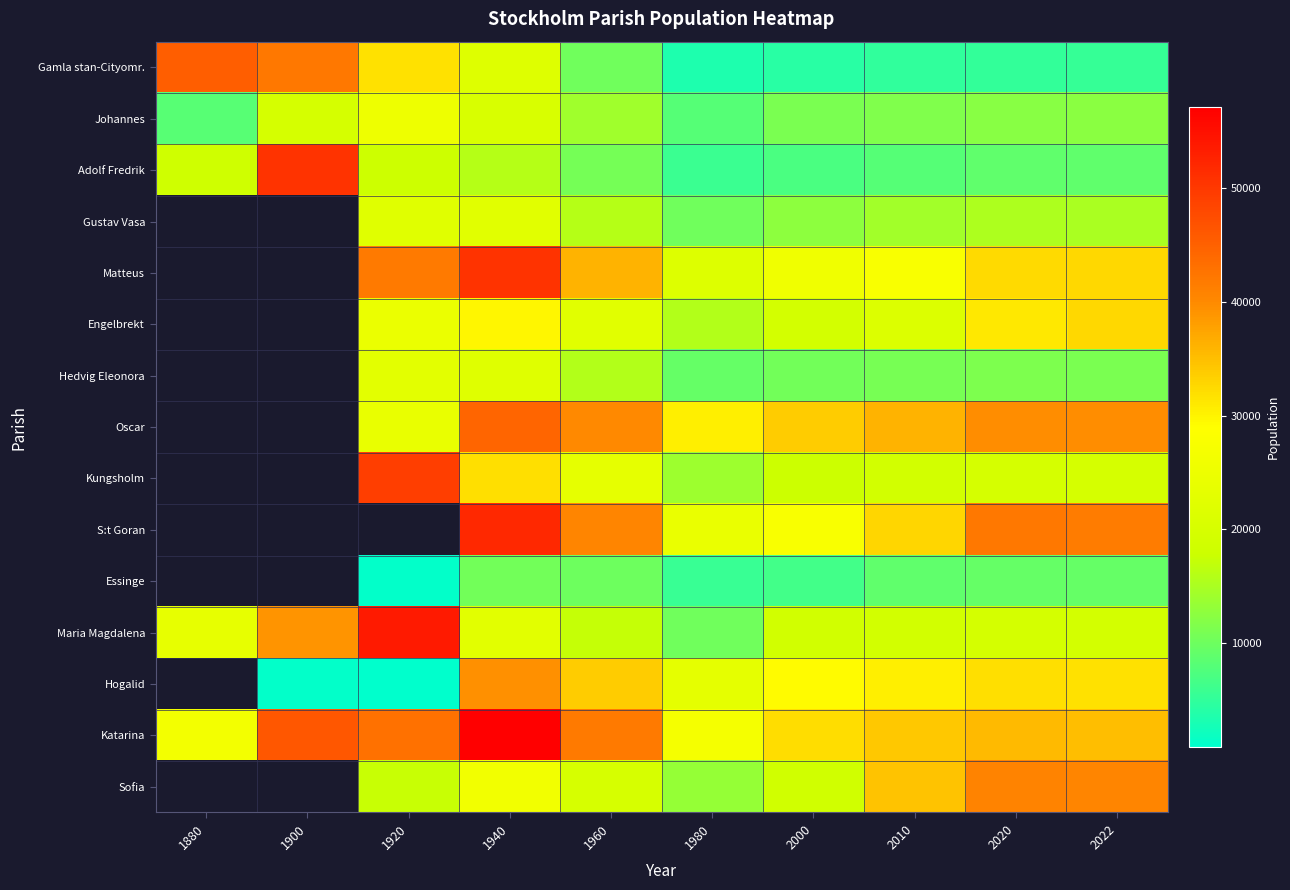

Is the value of Engelbrekt at 2010 greater than the value of Gamla stan-Cityomr. at 2022?

Yes